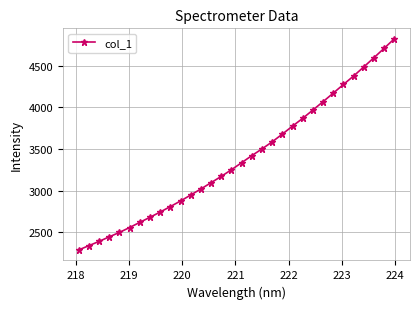

Reading left to right, what are all the values shown in this chart?

2287.2	2338.0	2389.3	2444.2	2497.1	2555.9	2617.8	2678.9	2741.7	2807.5	2874.5	2946.0	3019.0	3094.2	3169.9	3249.5	3333.9	3418.7	3499.6	3583.9	3677.2	3772.7	3866.4	3965.8	4066.1	4168.3	4272.3	4373.7	4482.6	4593.1	4705.9	4819.7